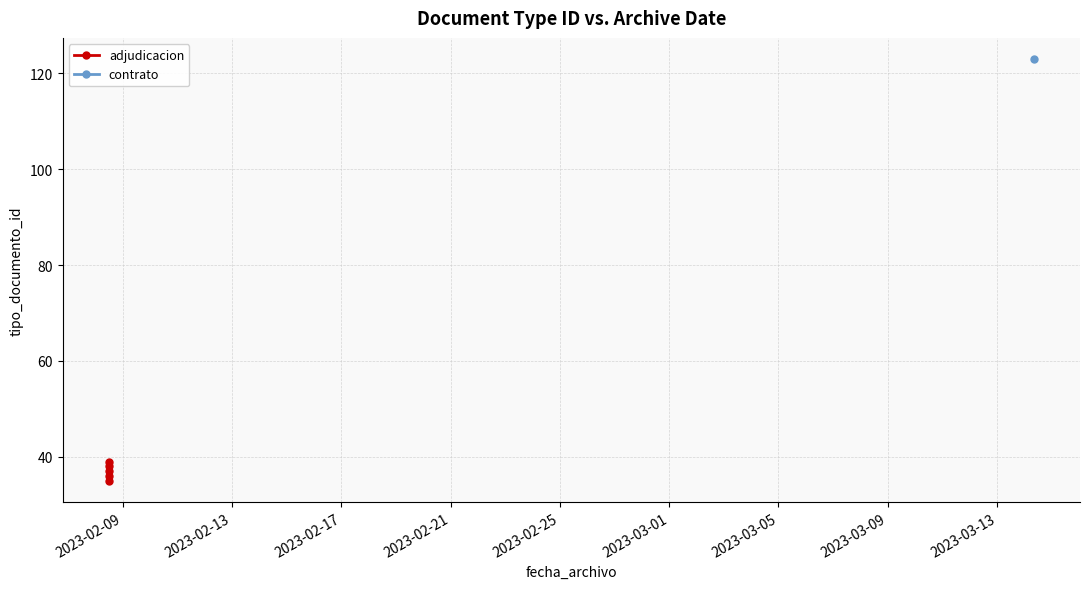

Does the chart have visible grid lines?

Yes